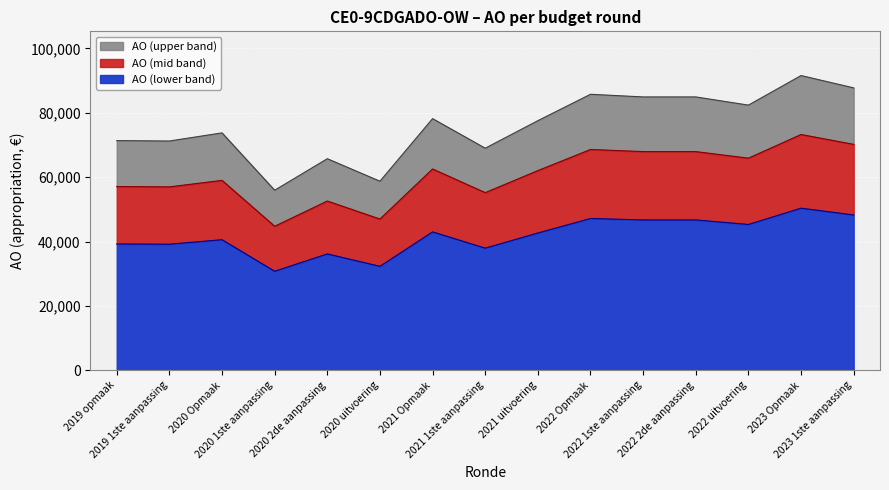

Which label corresponds to the smallest value in the chart?

2020 1ste aanpassing